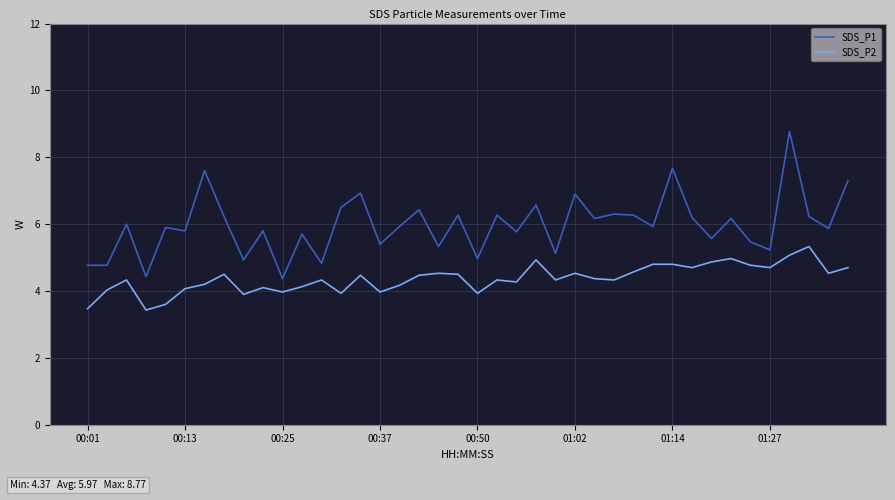

Is this an area chart (filled region under the line)?

No